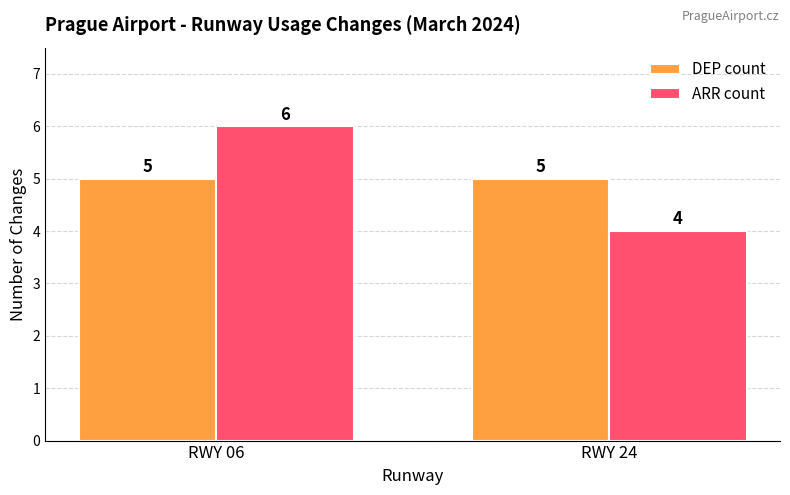

How many bars are there in each group?

2